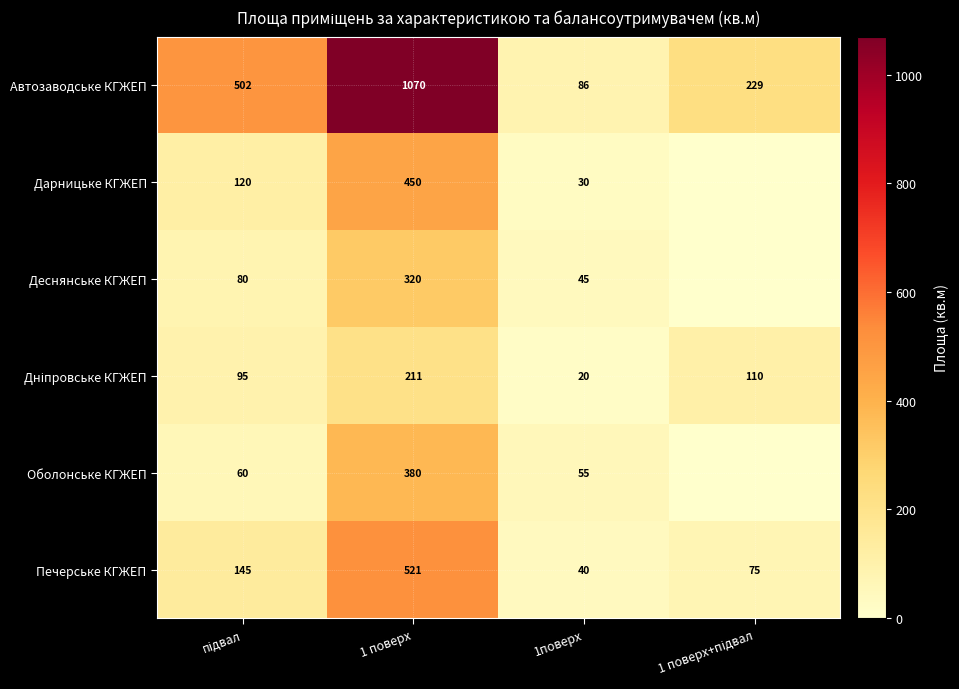

Is it true that Оболонське КГЖЕП equals 380 at 1 поверх?

True